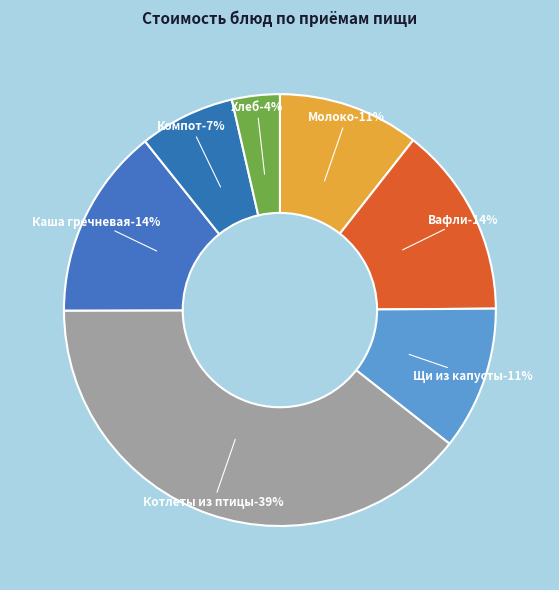

To the nearest percent, what portion does Котлеты рубленые из птицы represent?

39%